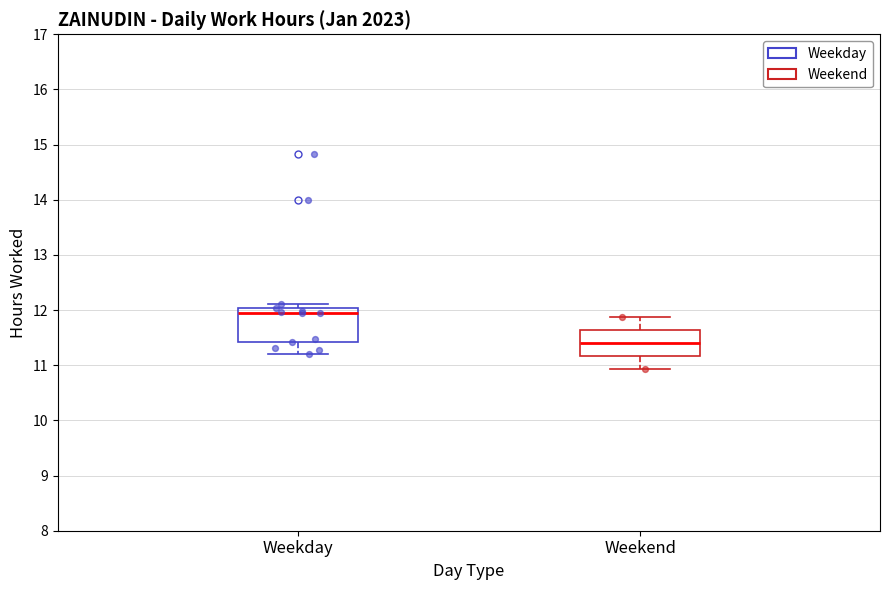

Reading left to right, transcribe this box plot: for each box, give where its median line is, the range the box spans, and where its two whiskers end, as read against the y-axis. The values are not printed on the chart, so give them approximately, as read against the axis.

Weekday: median 12.0 (just below the box's upper edge), box 11.4 to 12.0, whiskers 11.2 to 12.1
Weekend: median 11.4, box 11.2 to 11.6, whiskers 10.9 to 11.9